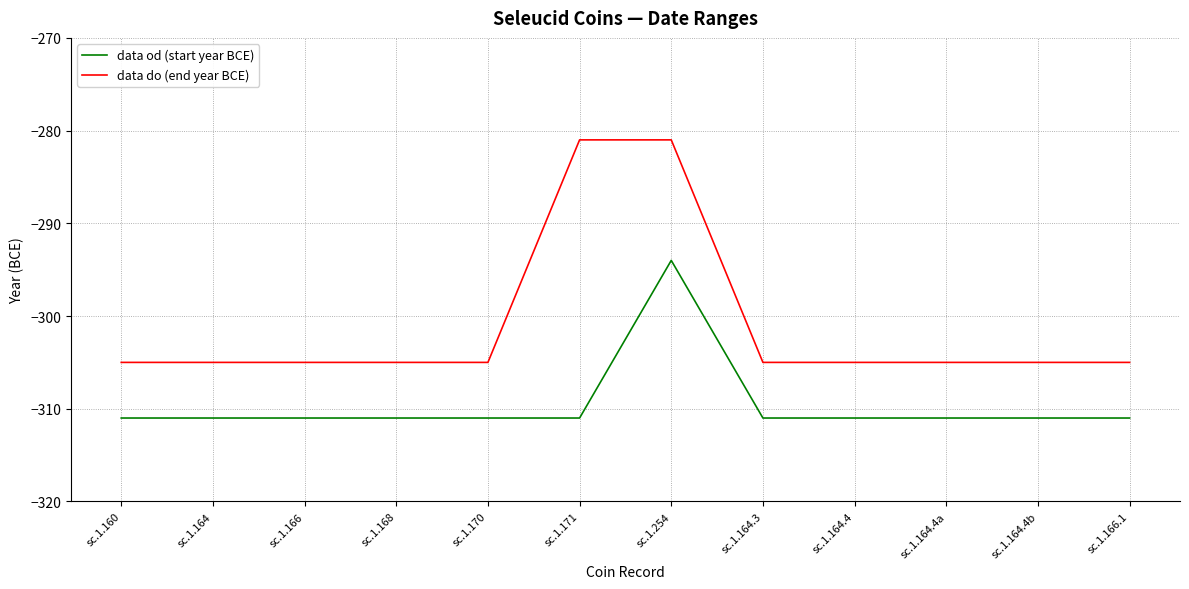

At which category is the sum across all series the highest?

sc.1.254